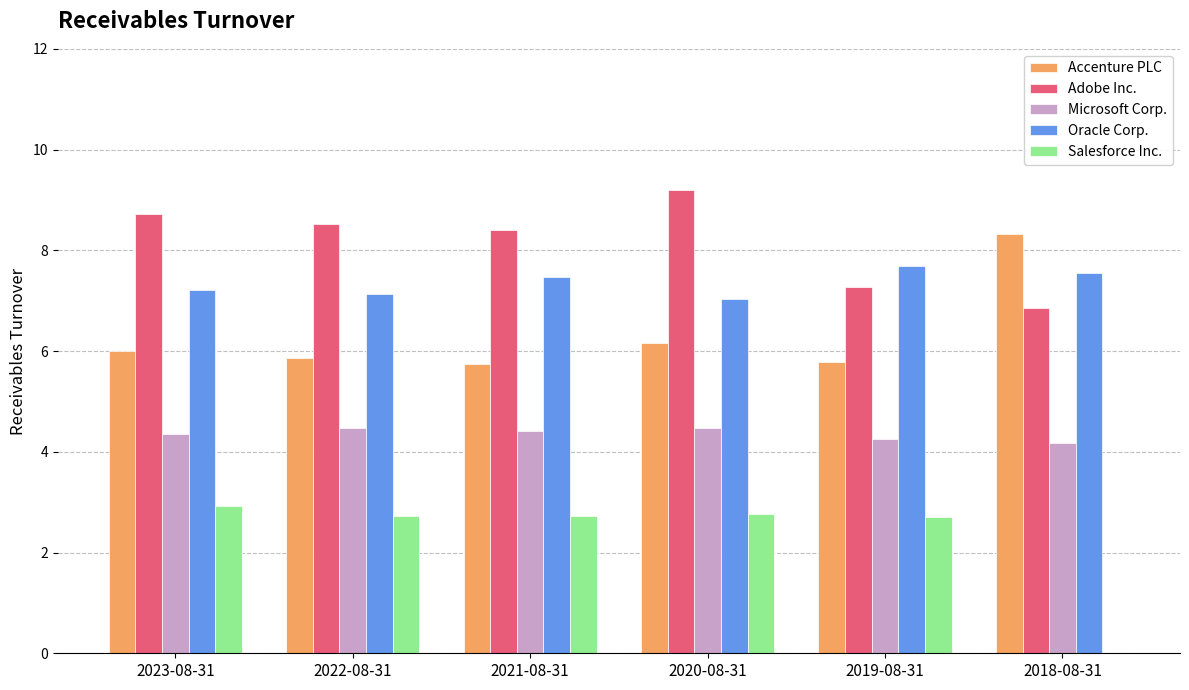

What is the approximate value of Oracle Corp. at 2023-08-31?

7.2